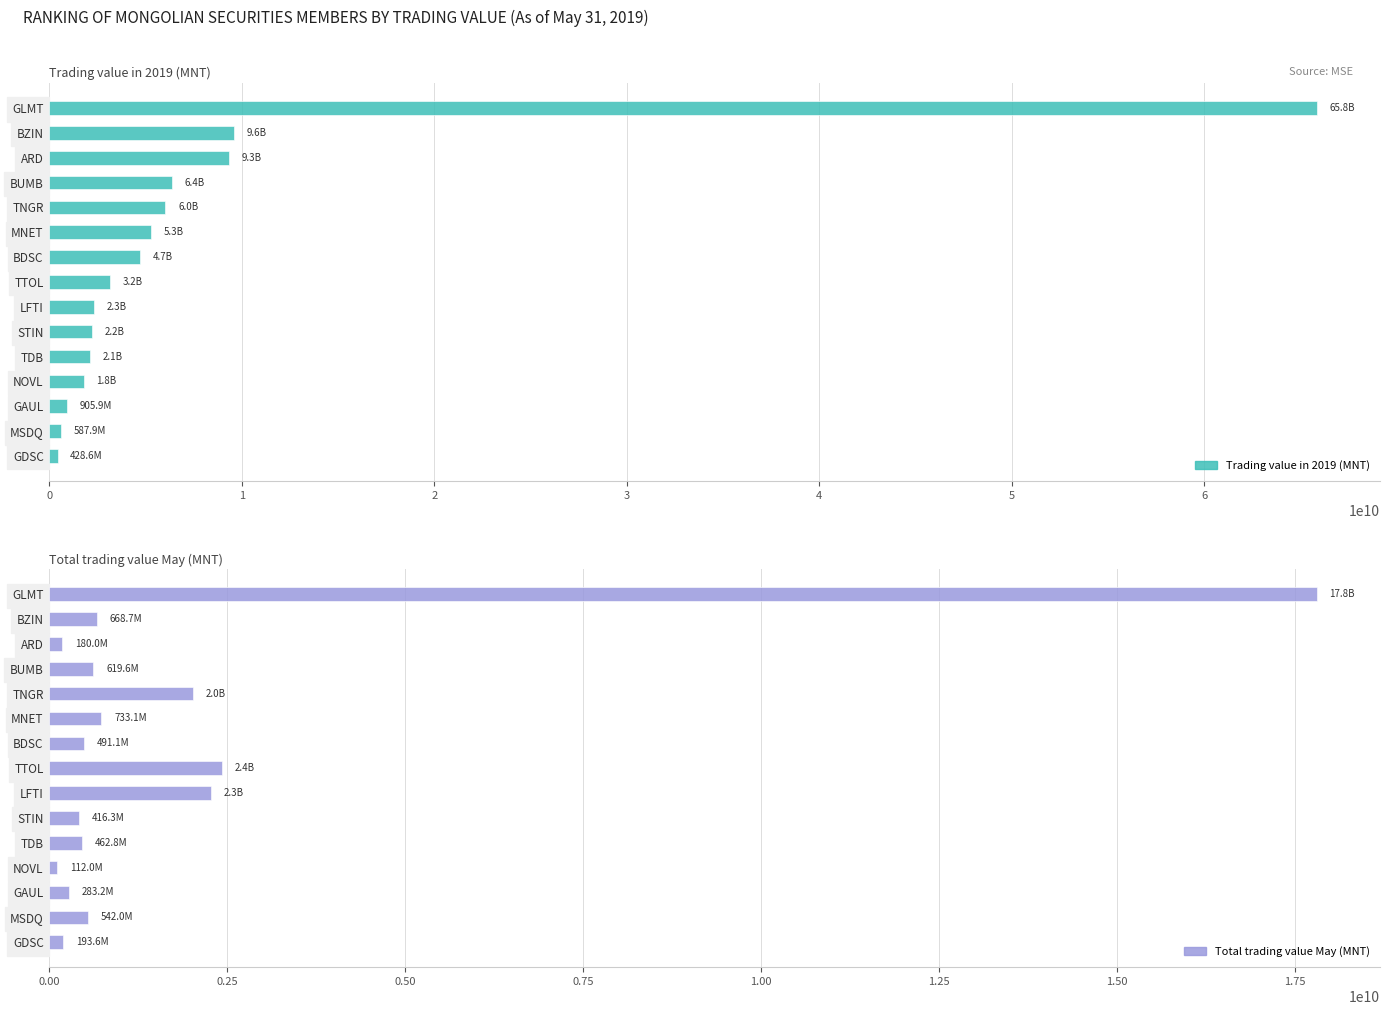

The Total trading value May (MNT) series shows 2421684647.0 at TTOL. True or false?

True